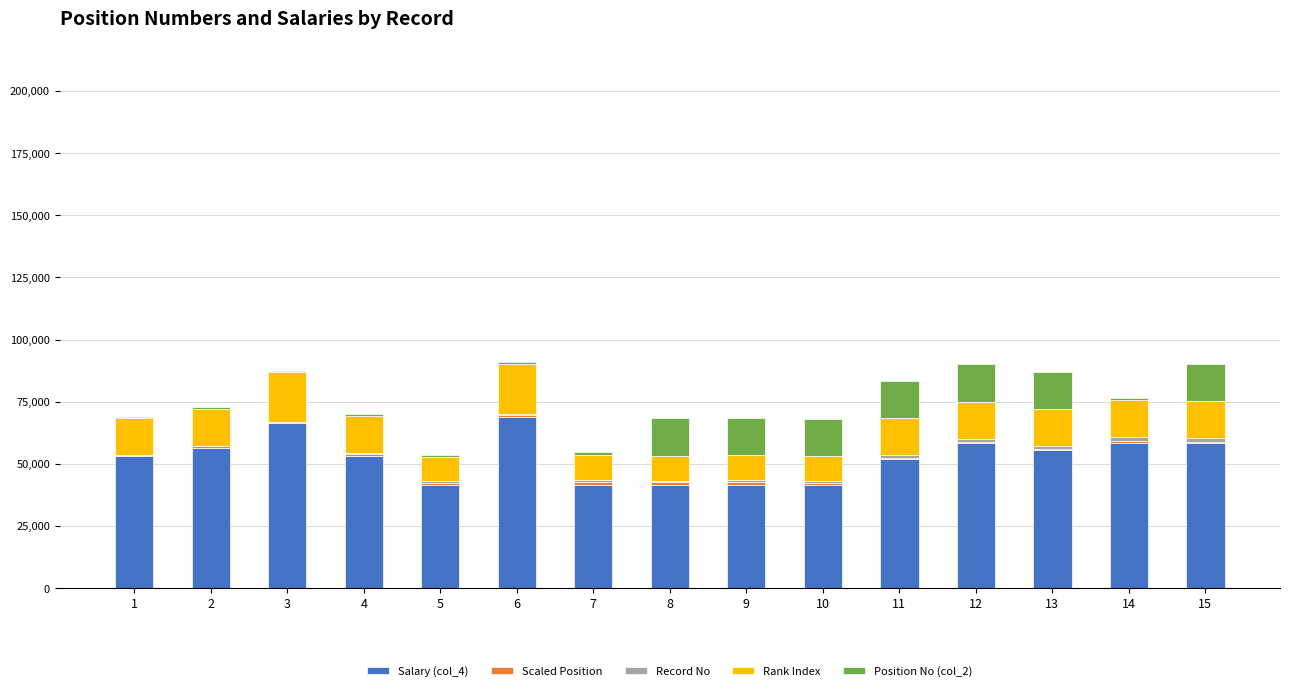

The value of Salary (col_4) at 11 is 51780. True or false?

True